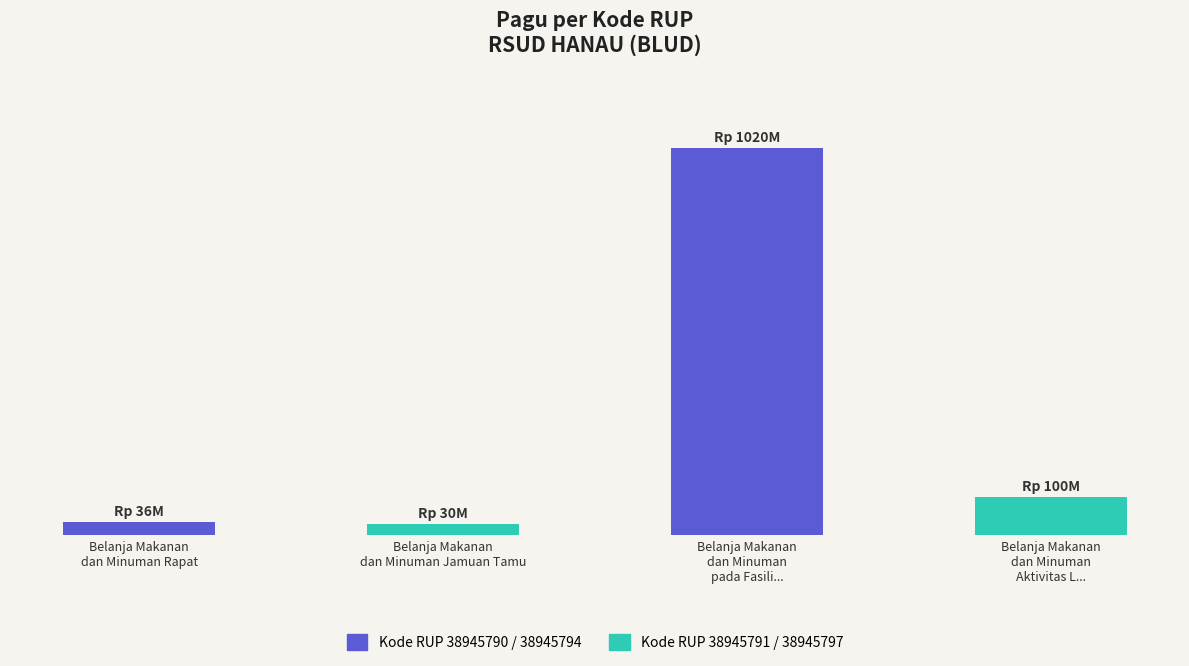

Are the bars horizontal?

No